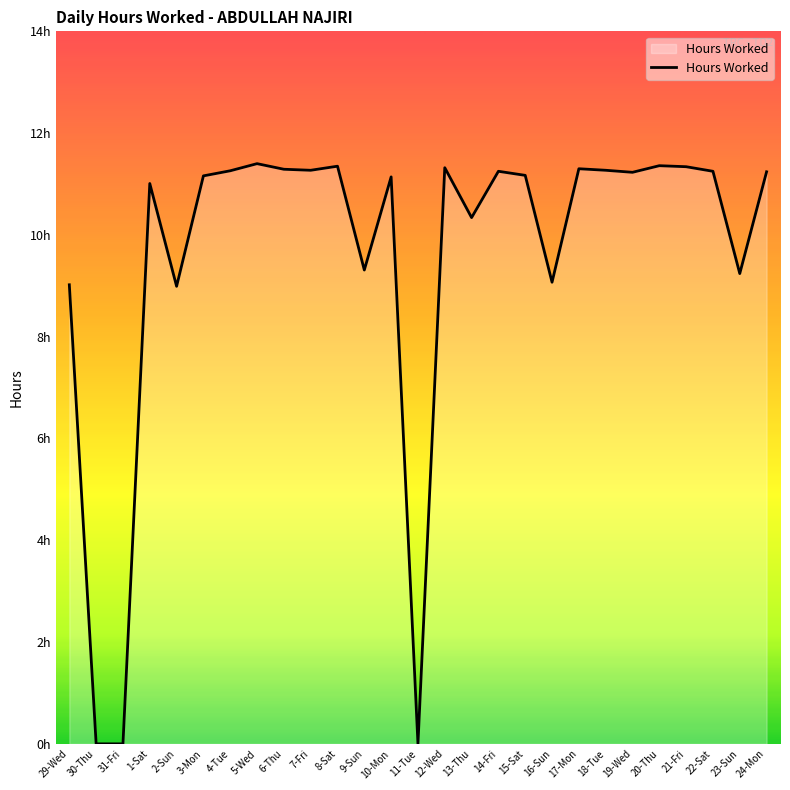

What value does the data have at 18-Tue?

11.3